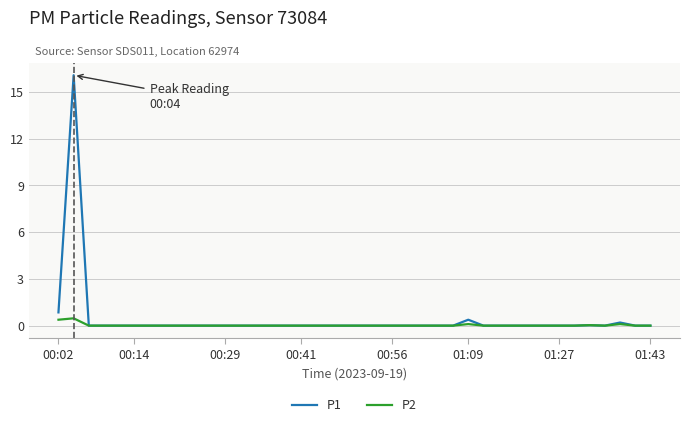

What are all the series names shown in the legend?

P1, P2